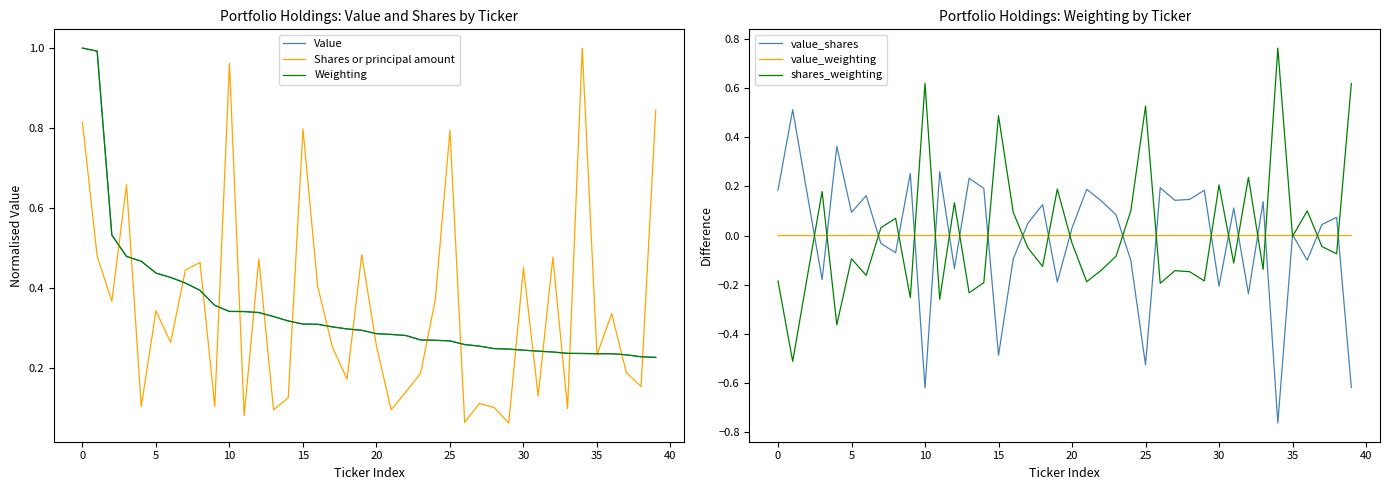

After their last crossing, which series has the higher values: shares_weighting or value_weighting?

shares_weighting